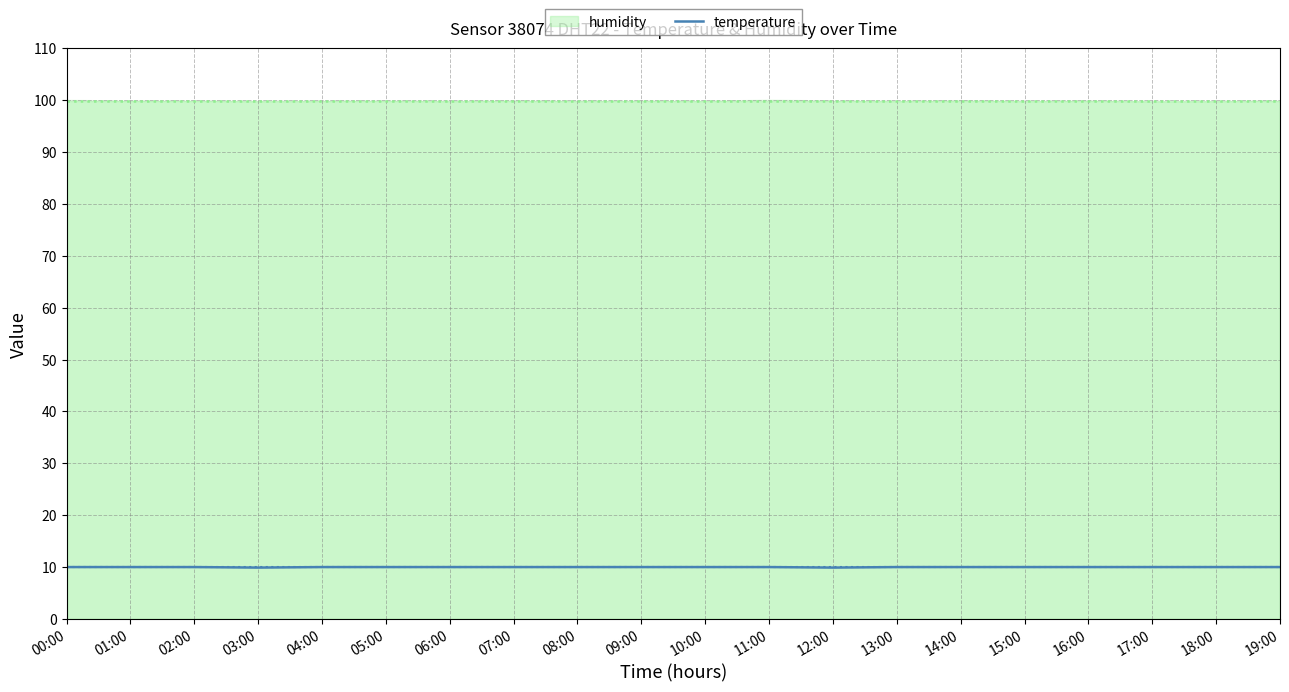

Is it true that the value at 19:00 is 14.6?

False